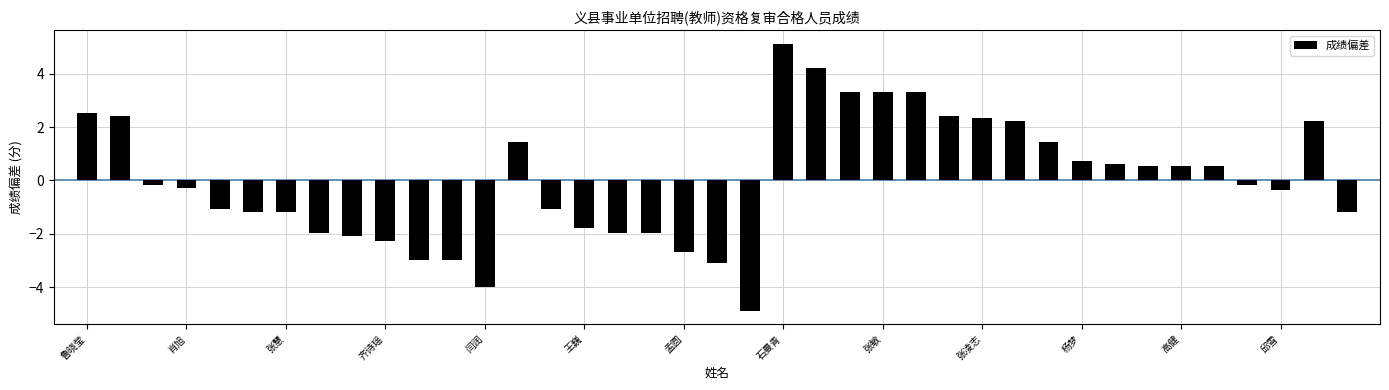

What is the maximum value shown in the chart?

5.1